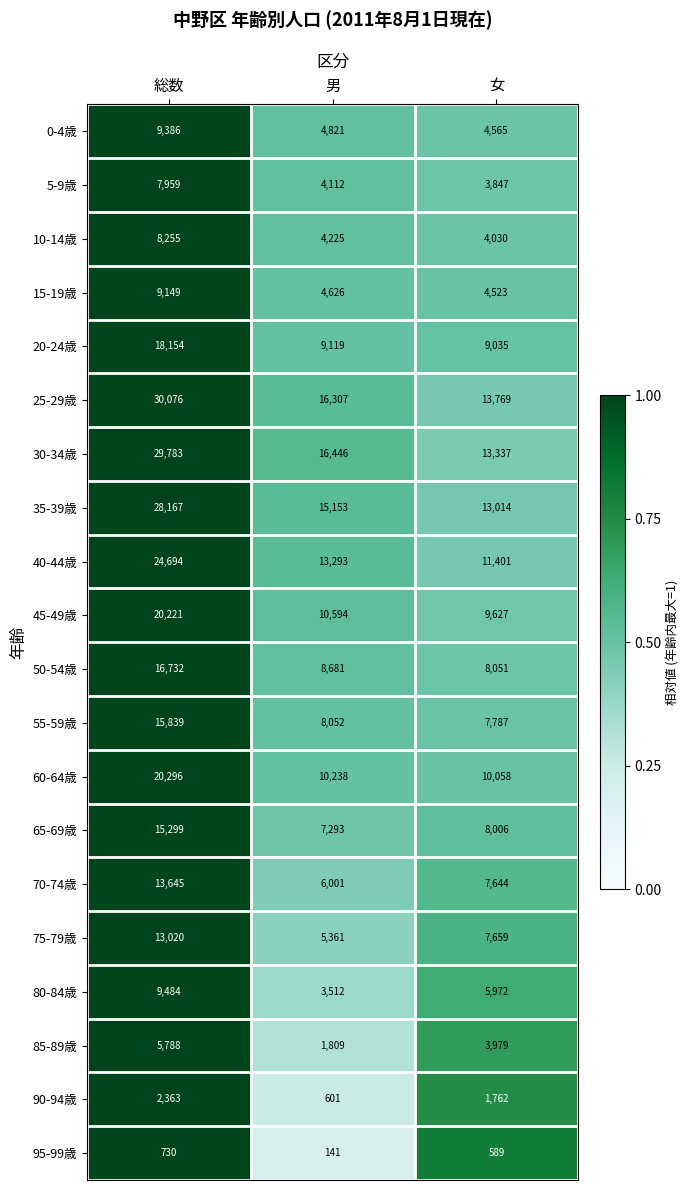

At which category is the sum across all series the highest?

総数